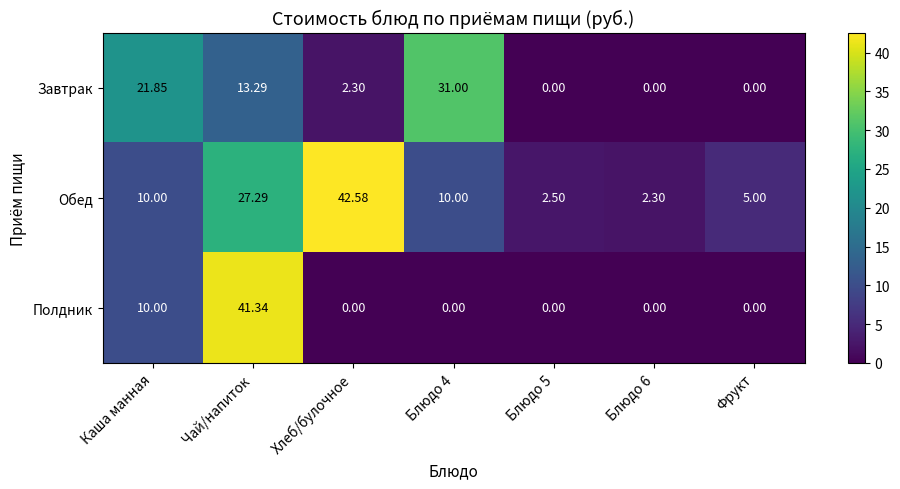

At which category is the sum across all series the highest?

Чай/напиток